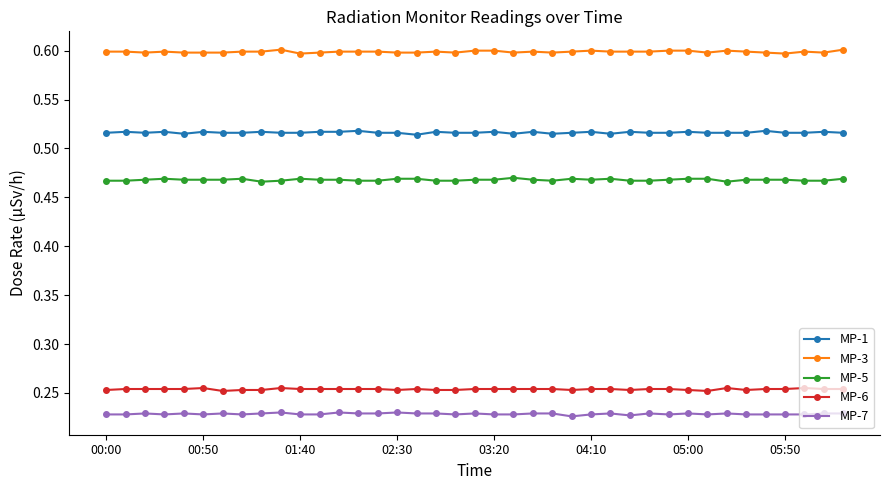

Rank the series by their maximum value, from highest to lowest.

MP-3, MP-1, MP-5, MP-6, MP-7